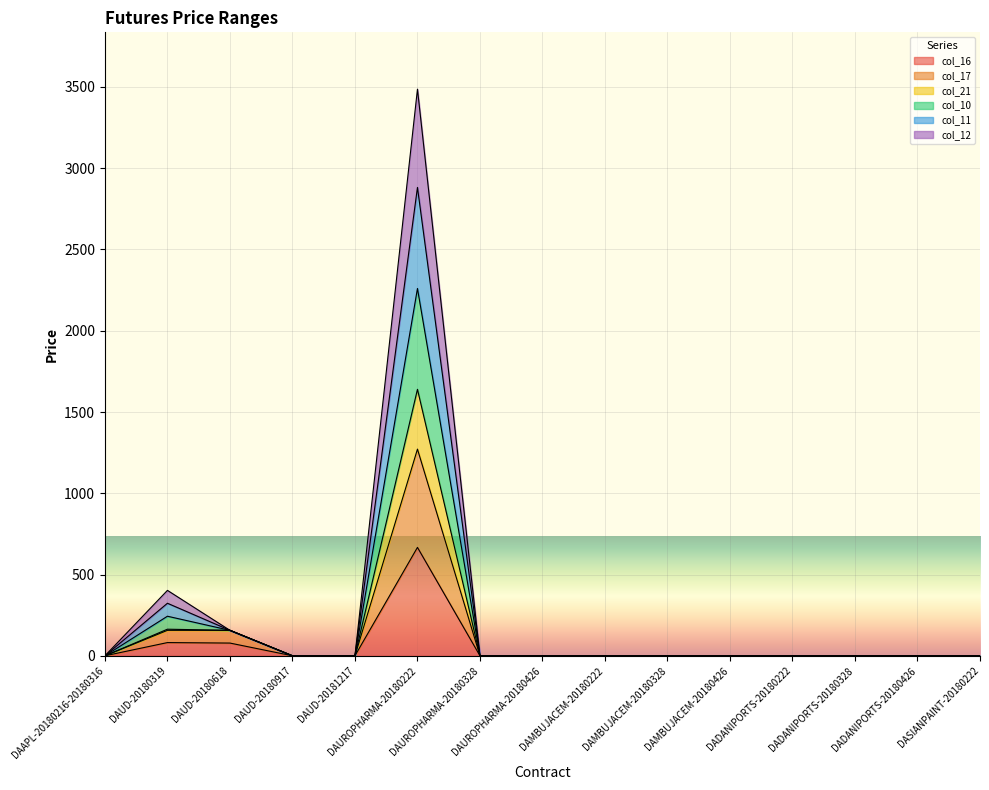

What is the total value across all series at DAUD-20180618?

156.6